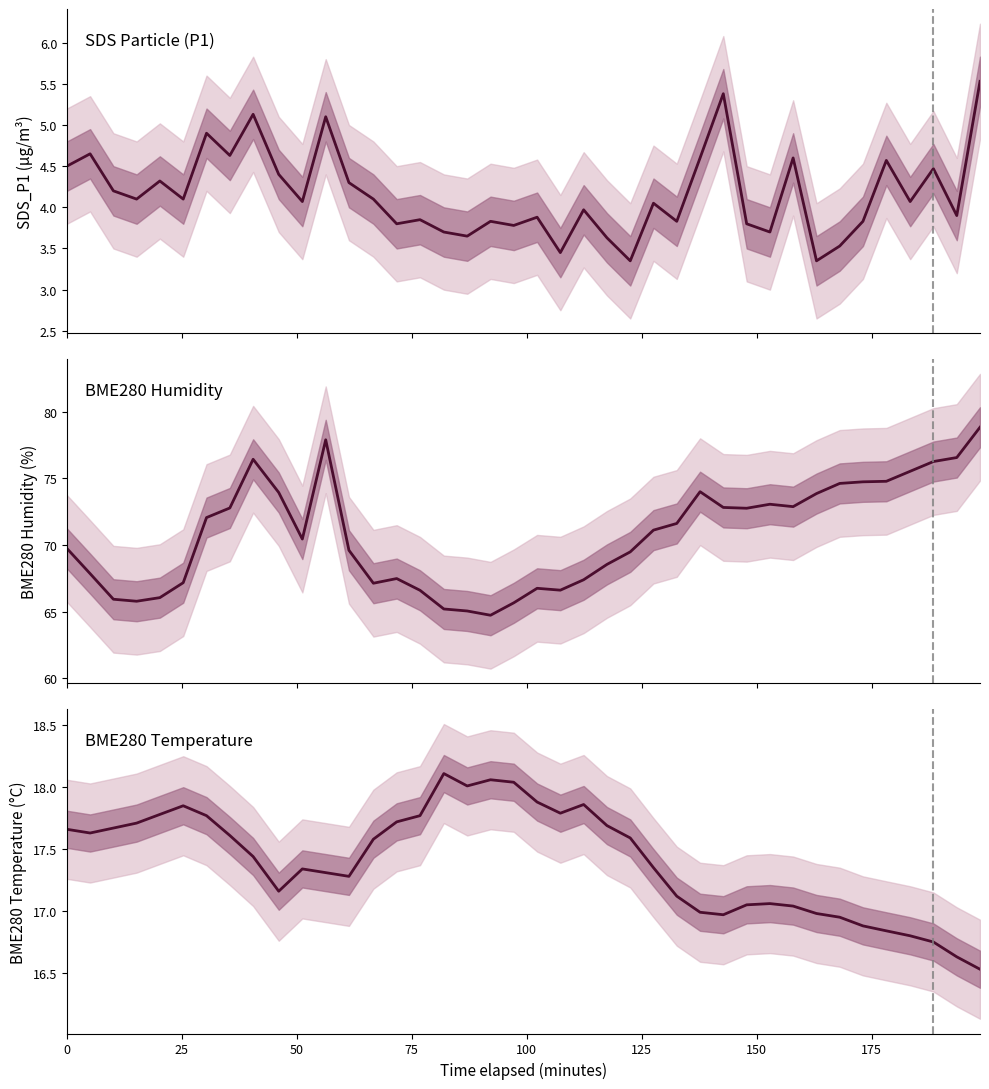

What is the value of the BME280_temperature point at the 18th from the left?

18.0